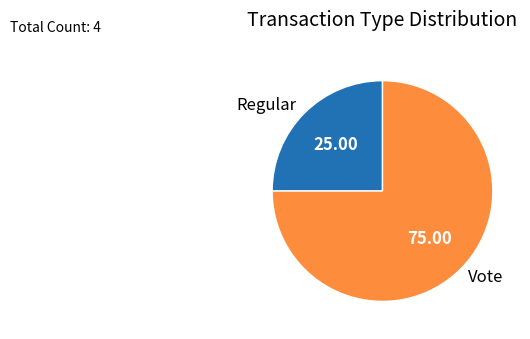

Is the sum of Regular and Vote greater than half?

Yes